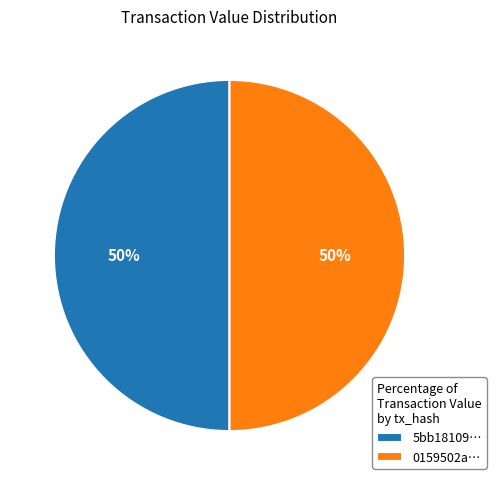

Is the sum of 0159502a… and 5bb18109… greater than half?

Yes